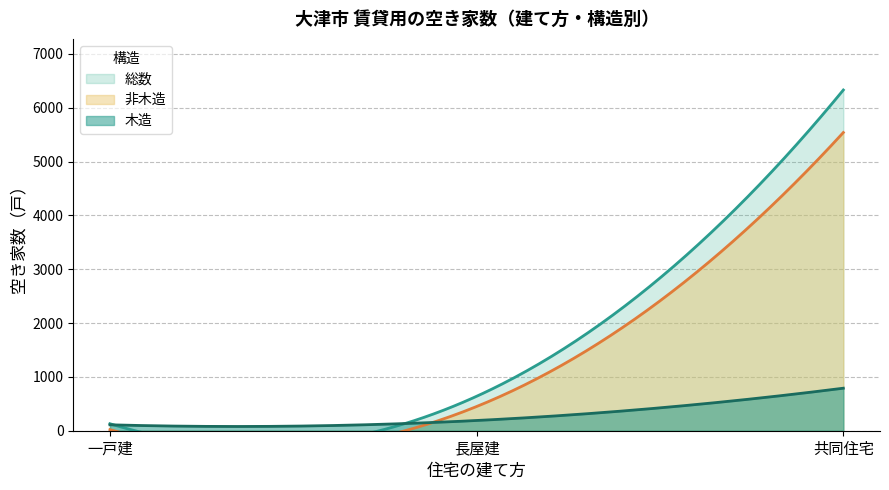

Rank the series by their average value, from lowest to highest.

木造, 非木造, 総数